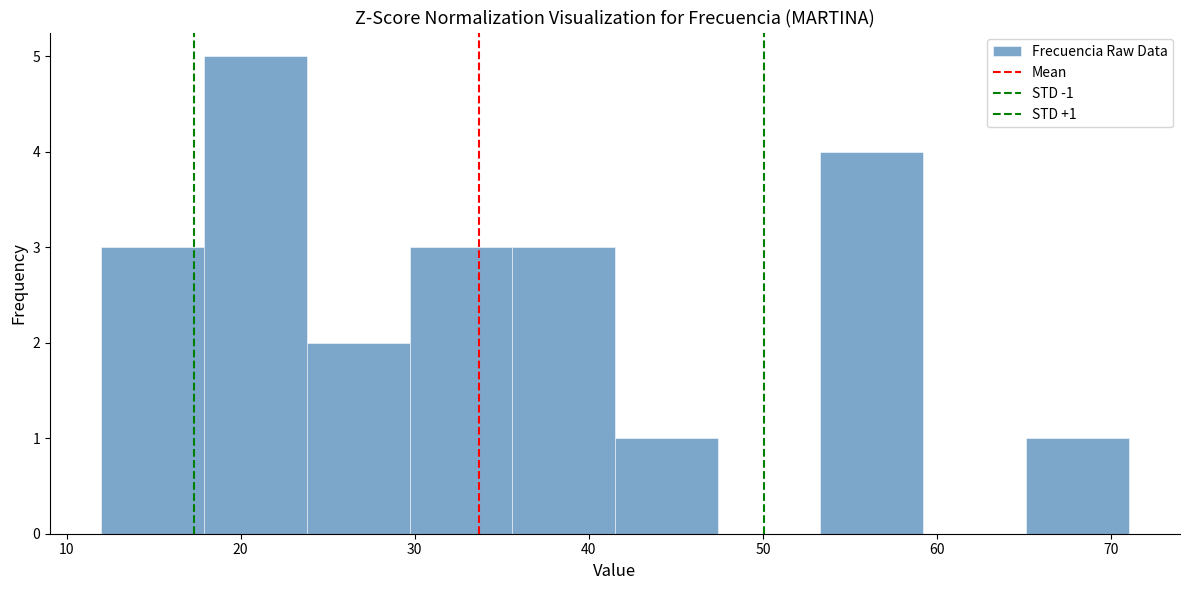

Over which range of the x-axis is the bar tallest?

17.9 to 23.8